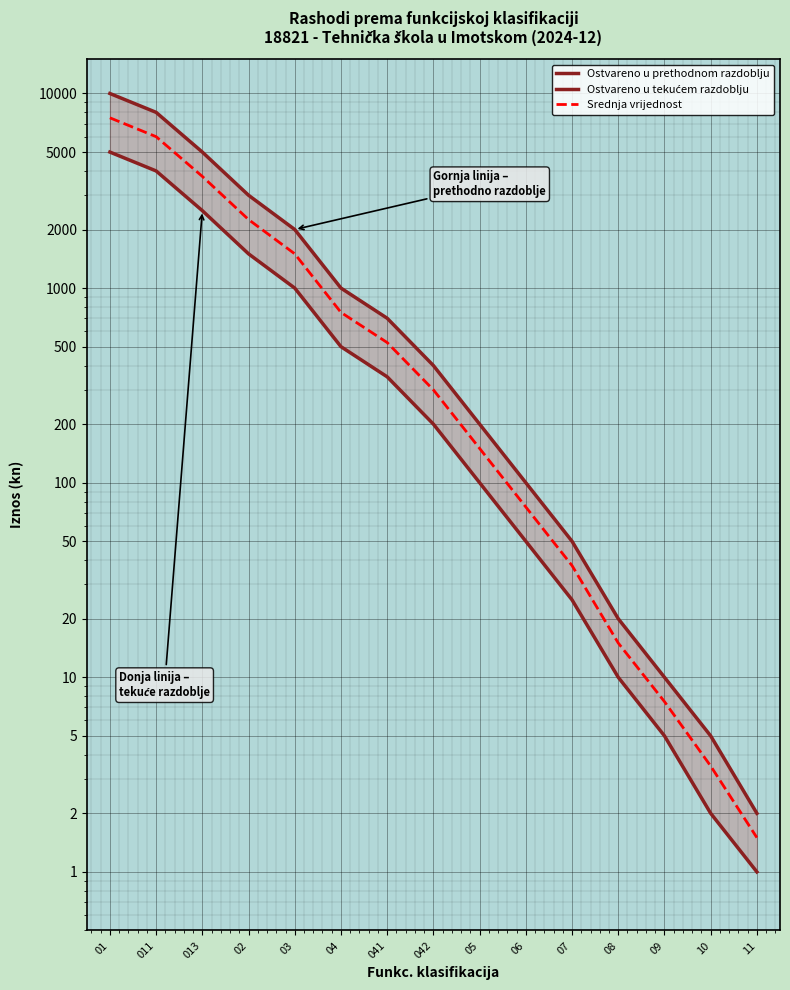

What is the lowest value of the Ostvareno u tekućem razdoblju series?

1.0